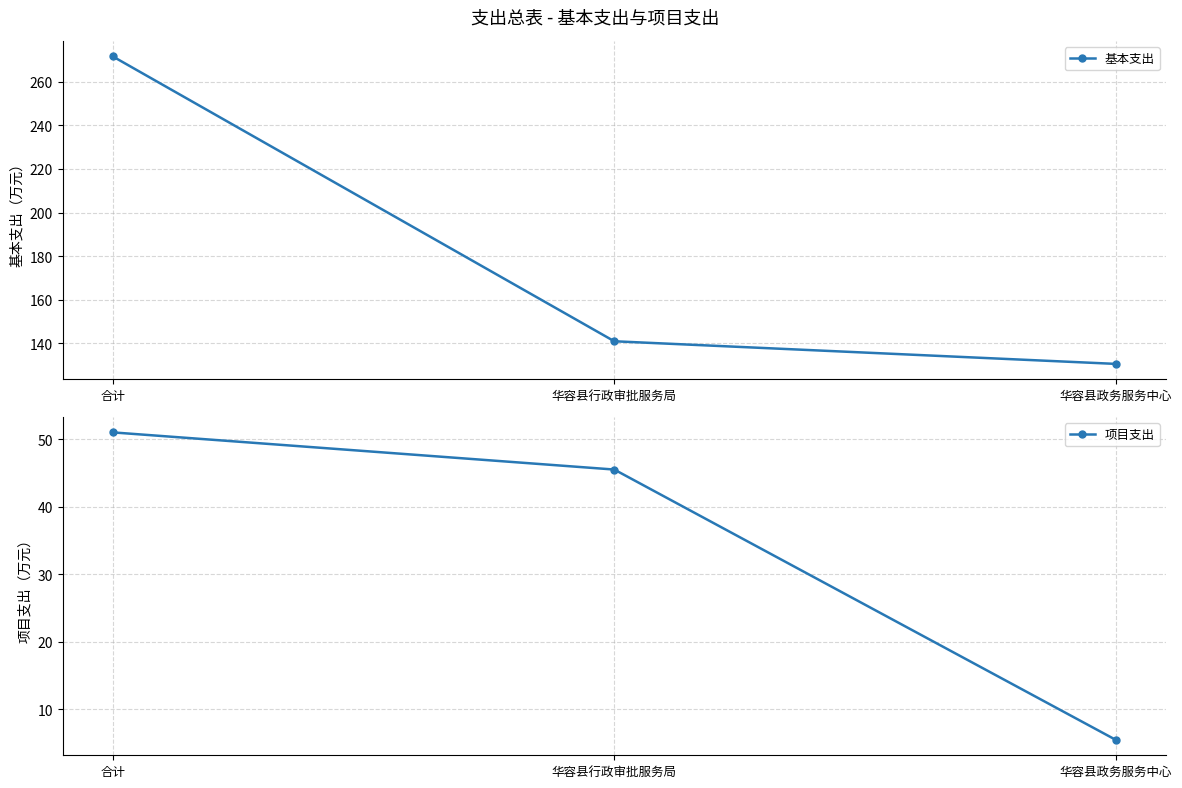

What is the label of the 1st point from the left?

合计